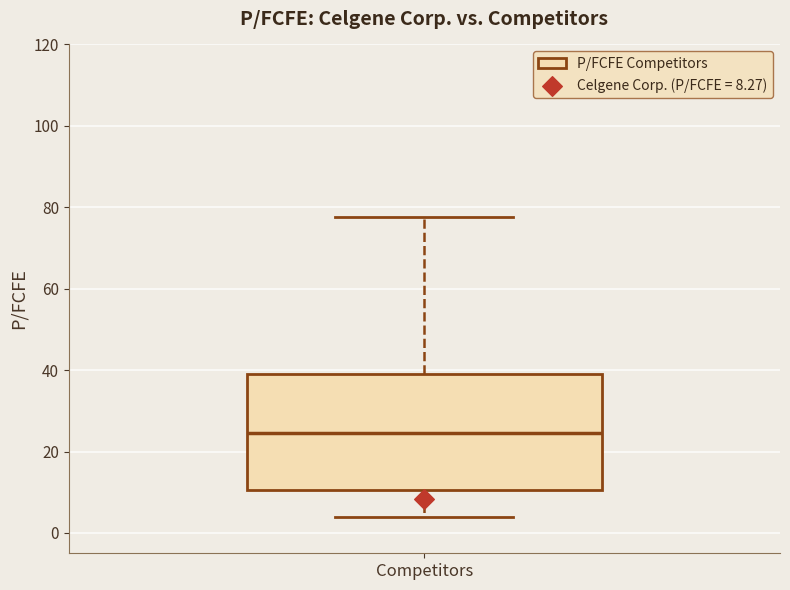

Transcribe this box plot: give where the median line is, the range the box spans, and where the two whiskers end, as read against the y-axis. The values are not printed on the chart, so give them approximately, as read against the axis.

median 24, box 10 to 38, whiskers 4 to 78